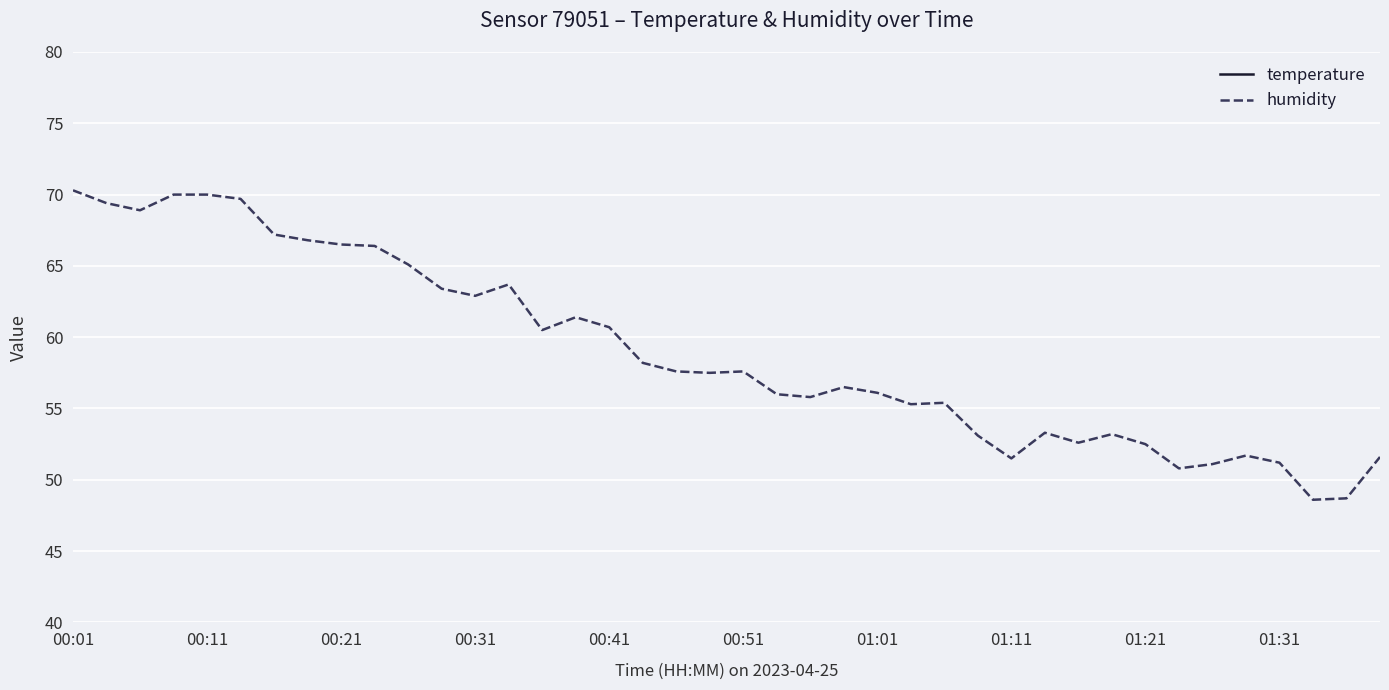

Rank the series by their maximum value, from lowest to highest.

temperature, humidity